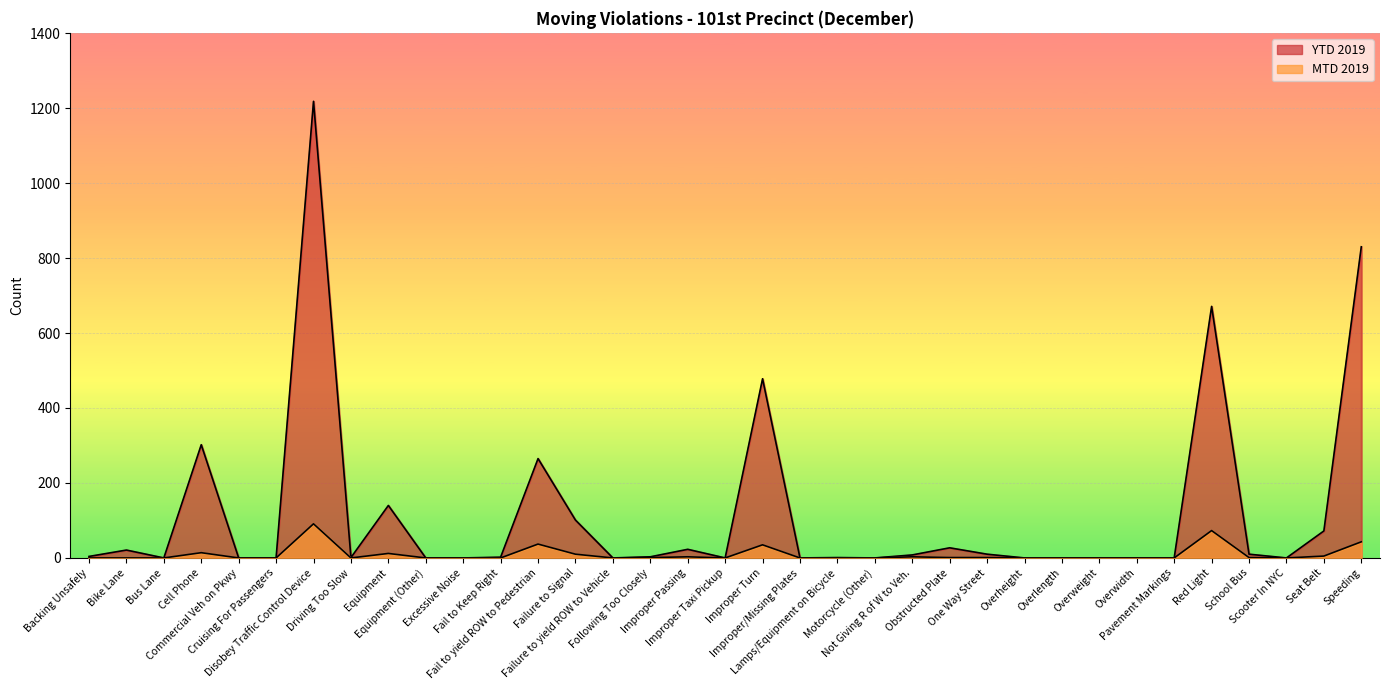

The value of MTD 2019 at Equipment (Other) is 46. True or false?

False